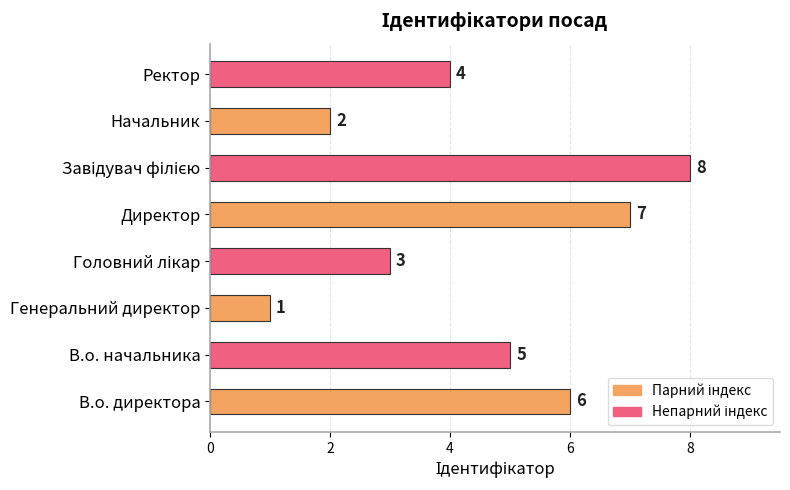

Reading bottom to top, list all the values displayed in this chart.

6	5	1	3	7	8	2	4